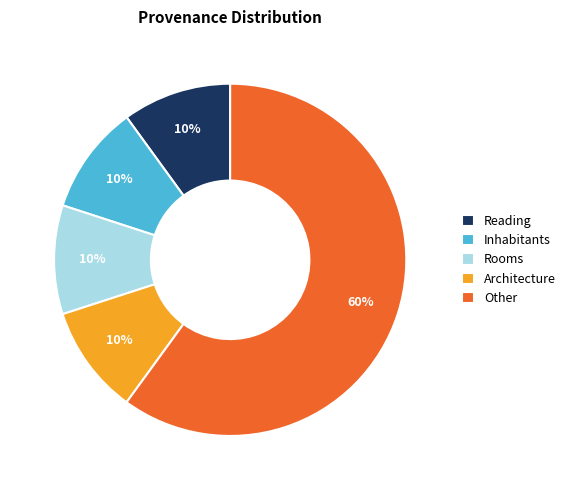

True or false: Reading accounts for 1% of the total.

False